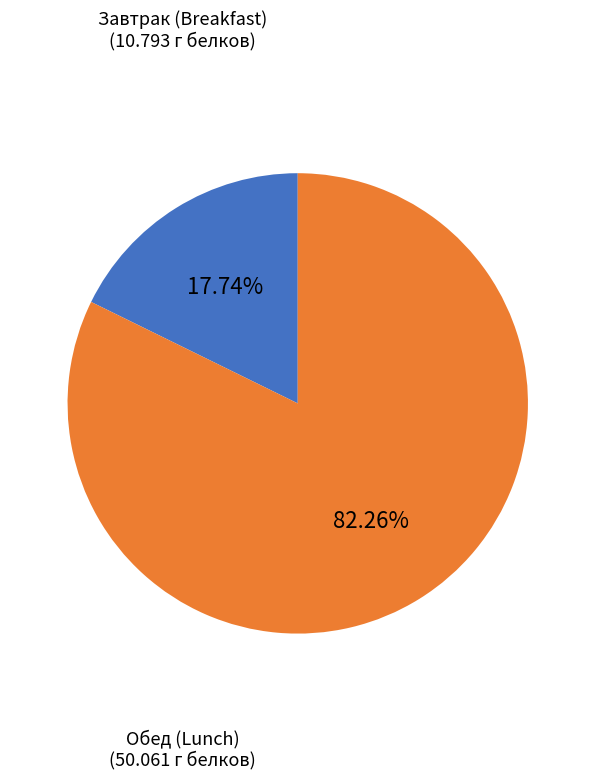

Is there a majority slice in this chart?

Yes